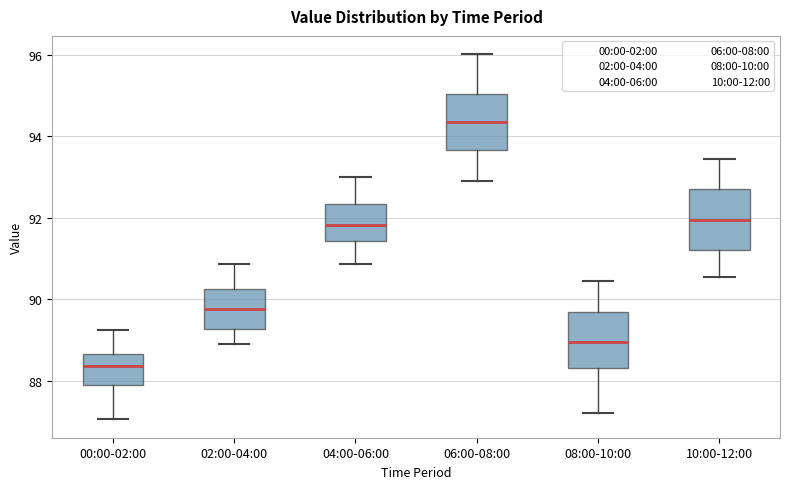

Where is the upper edge of the box for 02:00-04:00 on the y-axis? The values are not printed on the chart, so give them approximately, as read against the axis.

90.2